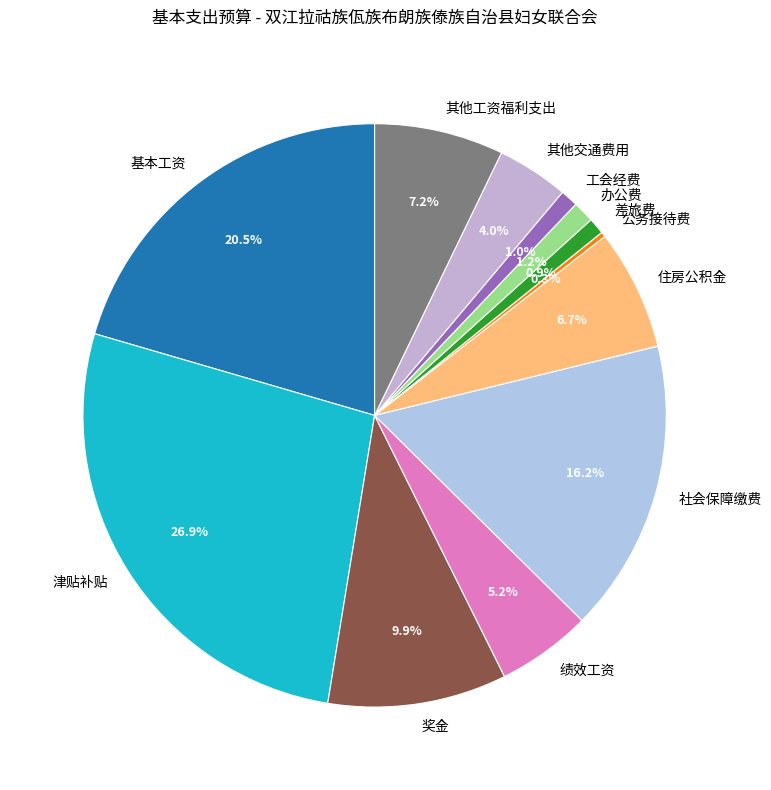

Which category has the biggest portion of the pie?

津贴补贴